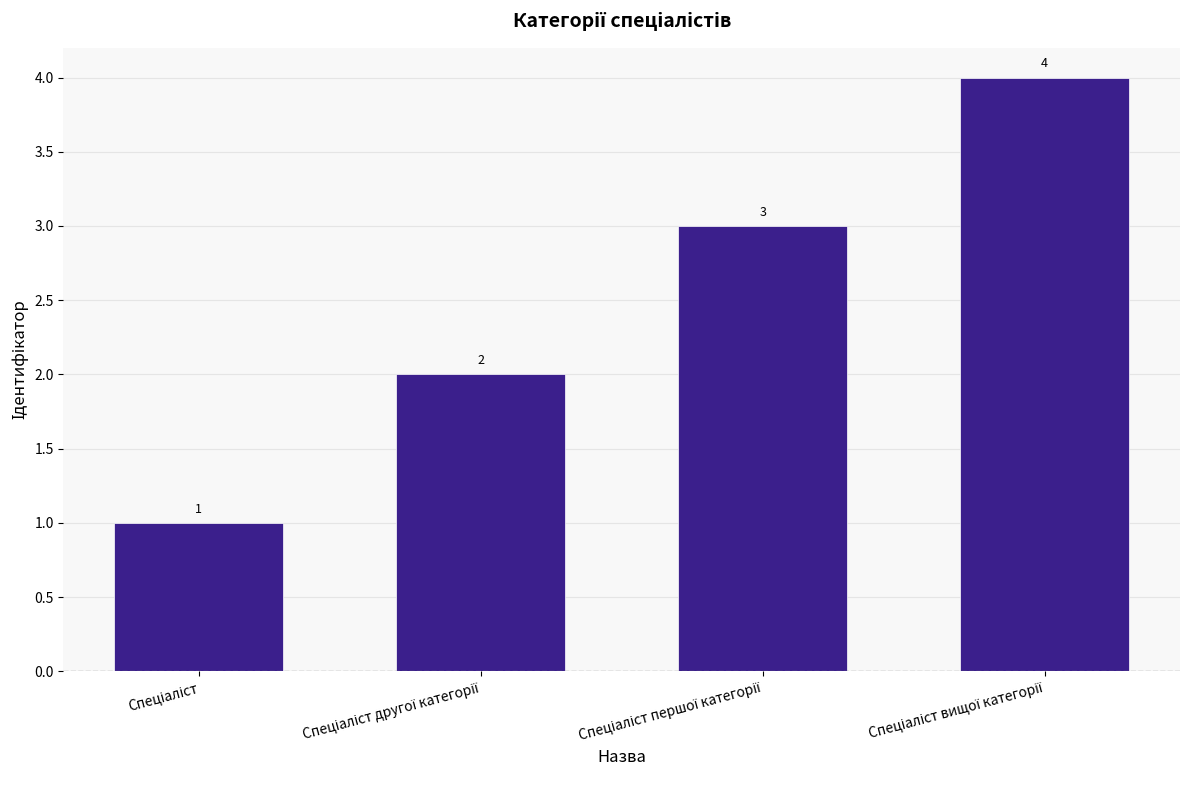

How many bars are there in total?

4